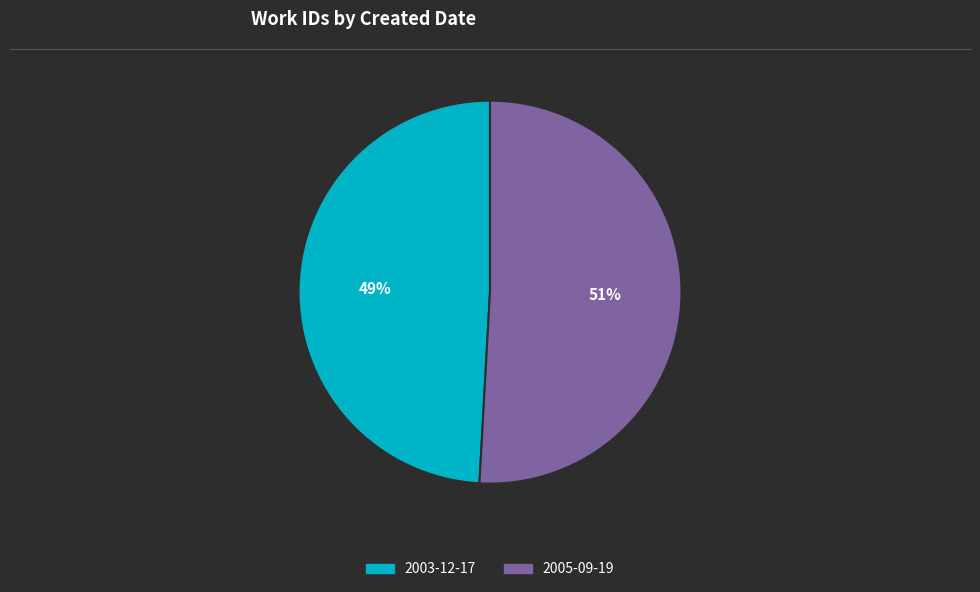

To the nearest percent, what is the average slice percentage?

50%